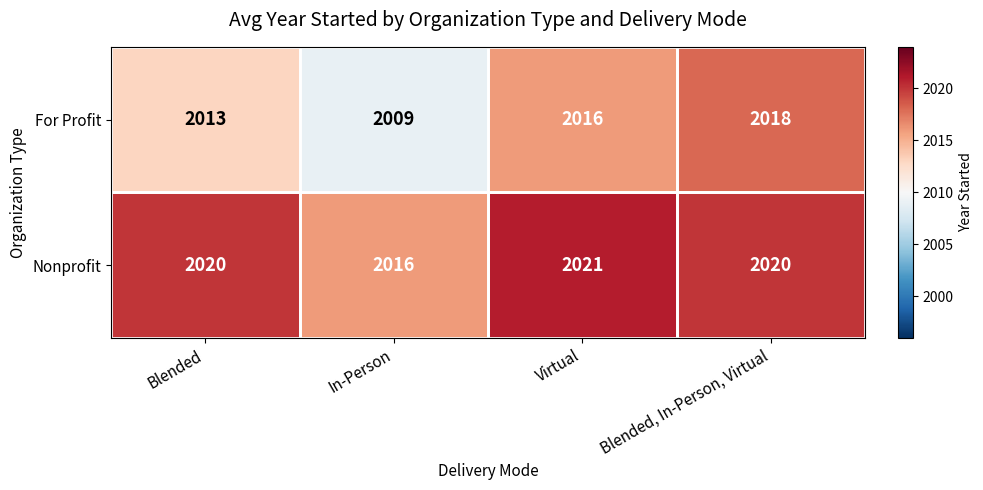

Which series has the largest range (max minus min)?

For Profit